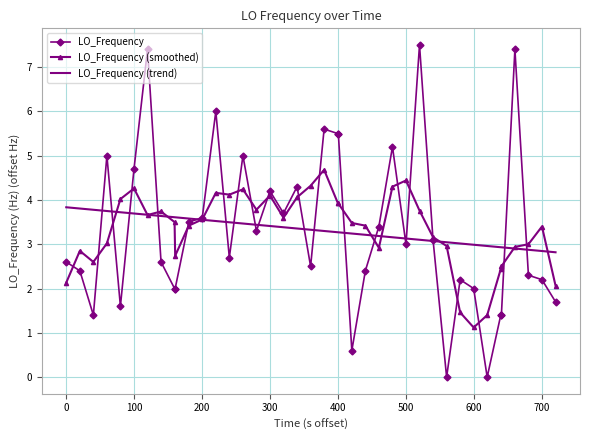

Rank the series by their maximum value, from highest to lowest.

LO_Frequency, LO_Frequency (smoothed), LO_Frequency (trend)